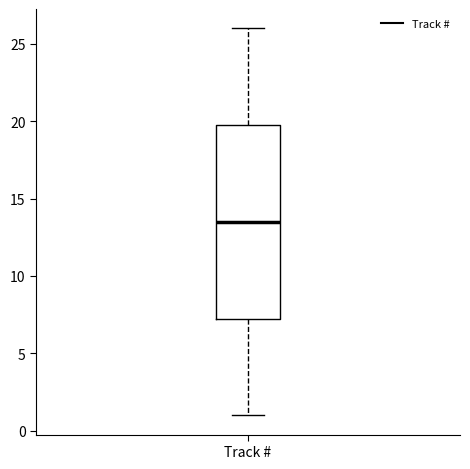

Transcribe this box plot: give where the median line is, the range the box spans, and where the two whiskers end, as read against the y-axis. The values are not printed on the chart, so give them approximately, as read against the axis.

median 13.5, box 7.5 to 20.0, whiskers 1.0 to 26.0